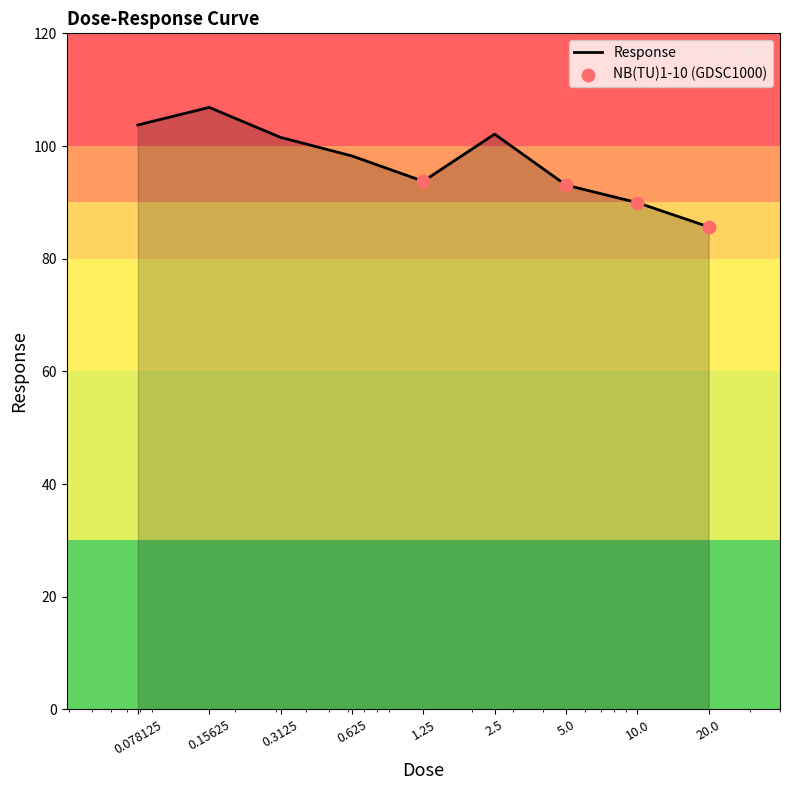

What is the smallest value displayed?

85.7